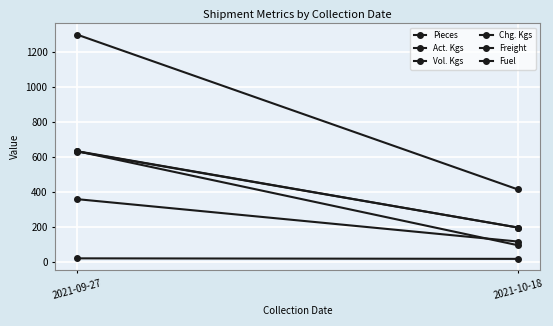

What is the value of the Act. Kgs point at the 2nd from the left?

198.0